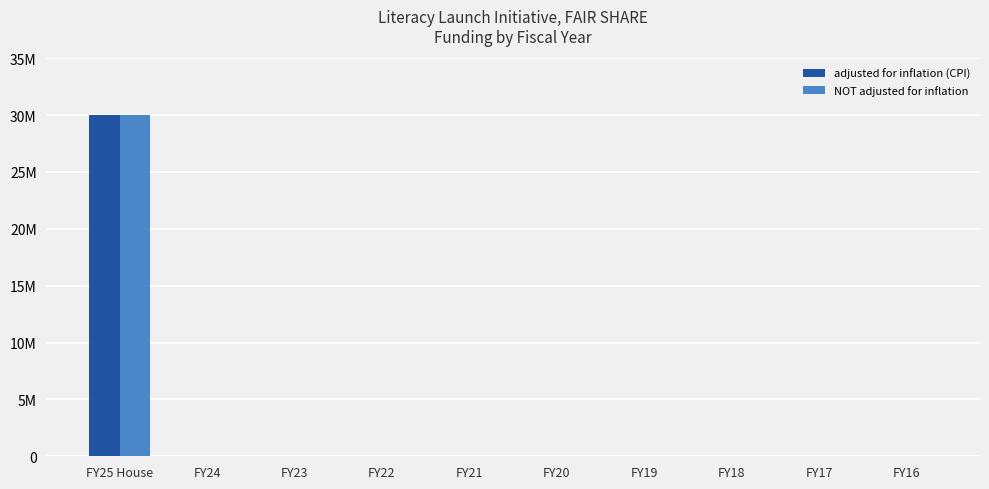

What are all the series names shown in the legend?

adjusted for inflation (CPI), NOT adjusted for inflation